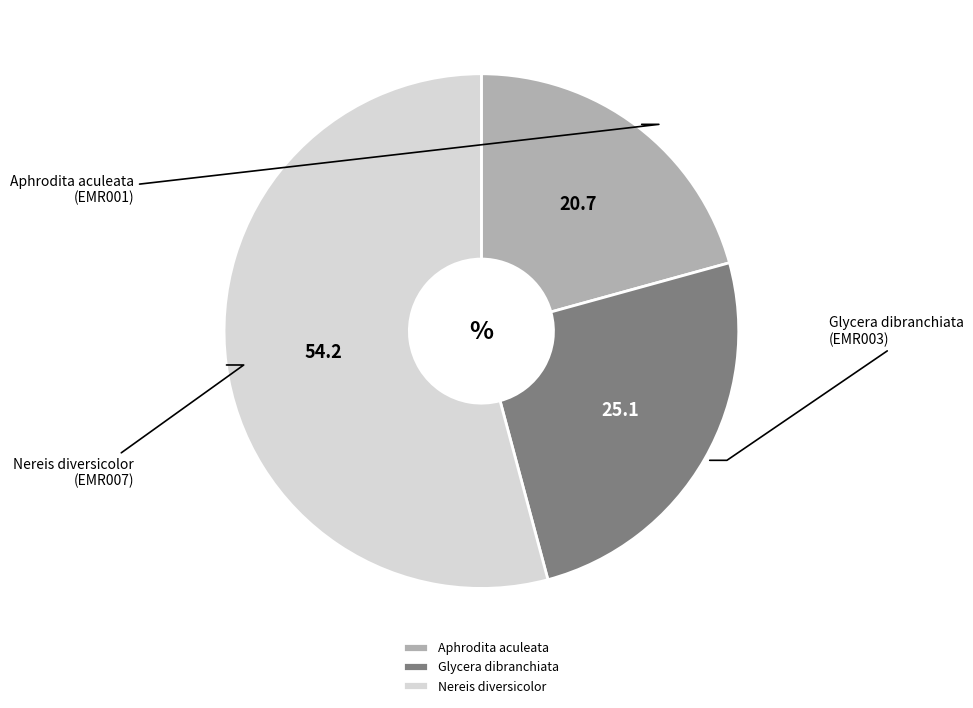

Between Glycera dibranchiata and Aphrodita aculeata, which is larger?

Glycera dibranchiata